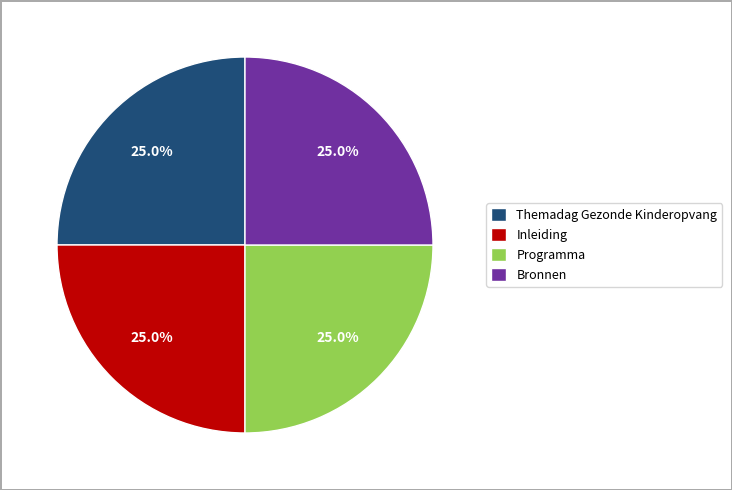

What is the total percentage of Programma and Inleiding?

50.0%